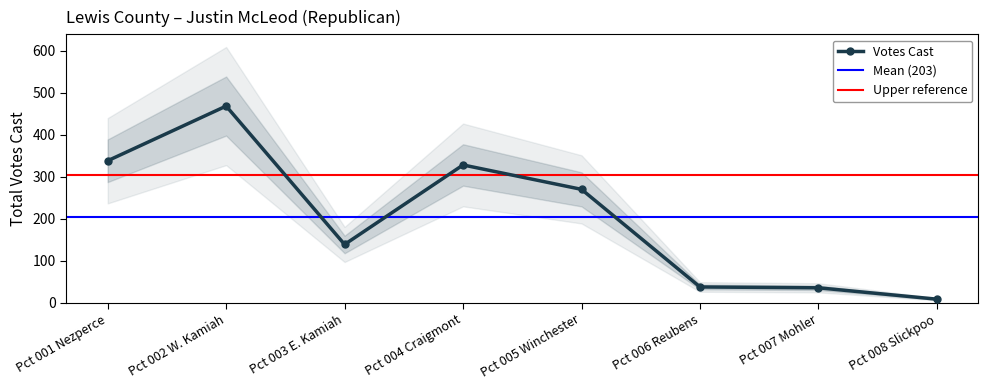

What is the value of the Votes Cast point at the 2nd from the left?

468